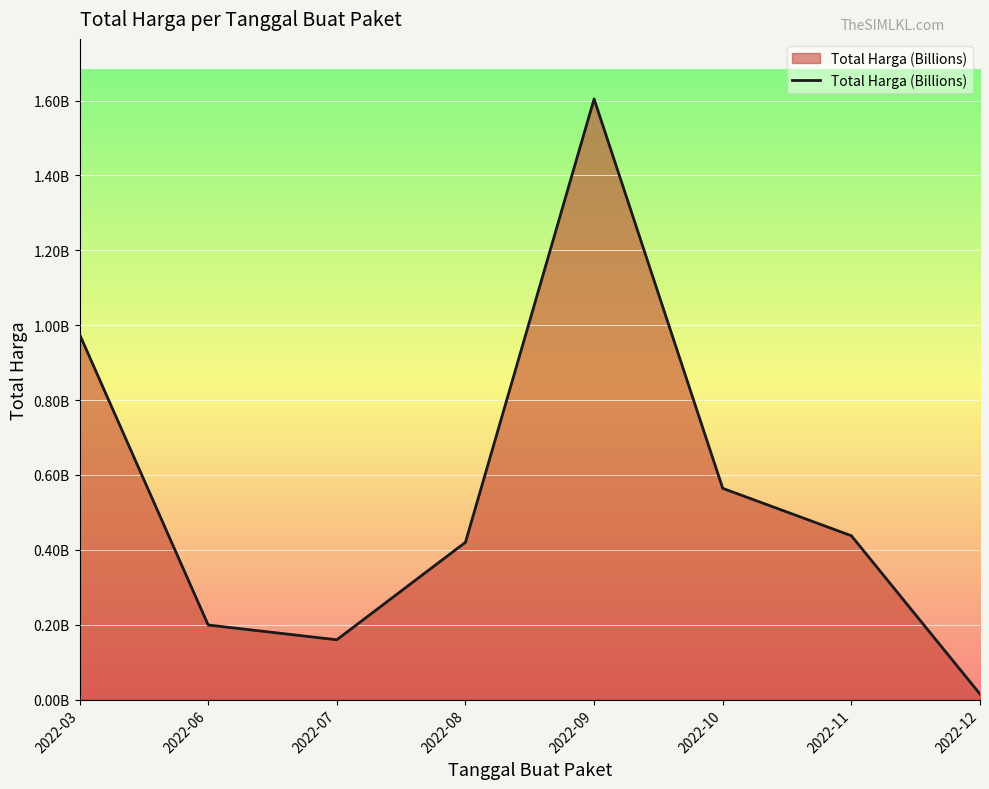

What is the change in value from 2022-07 to 2022-12?

-0.1